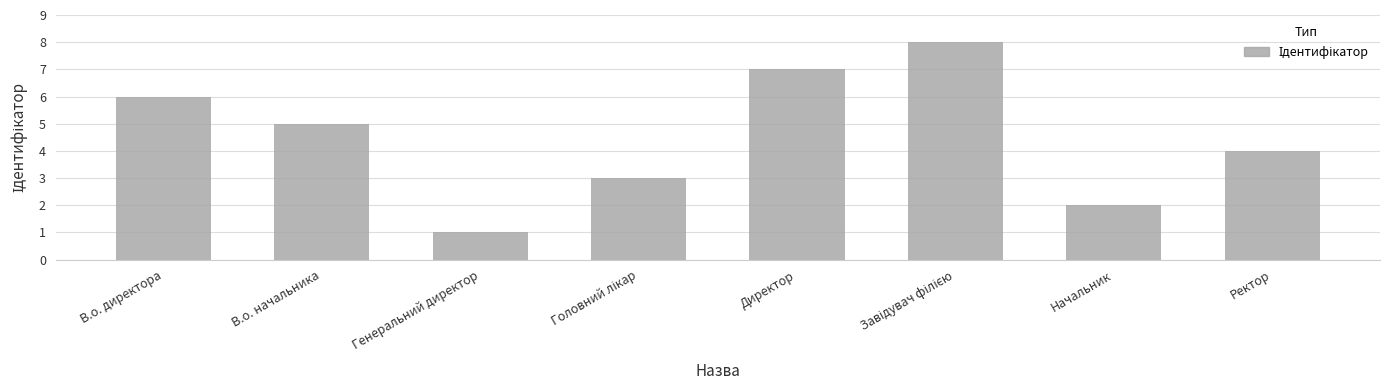

Count the number of categories in the chart.

8